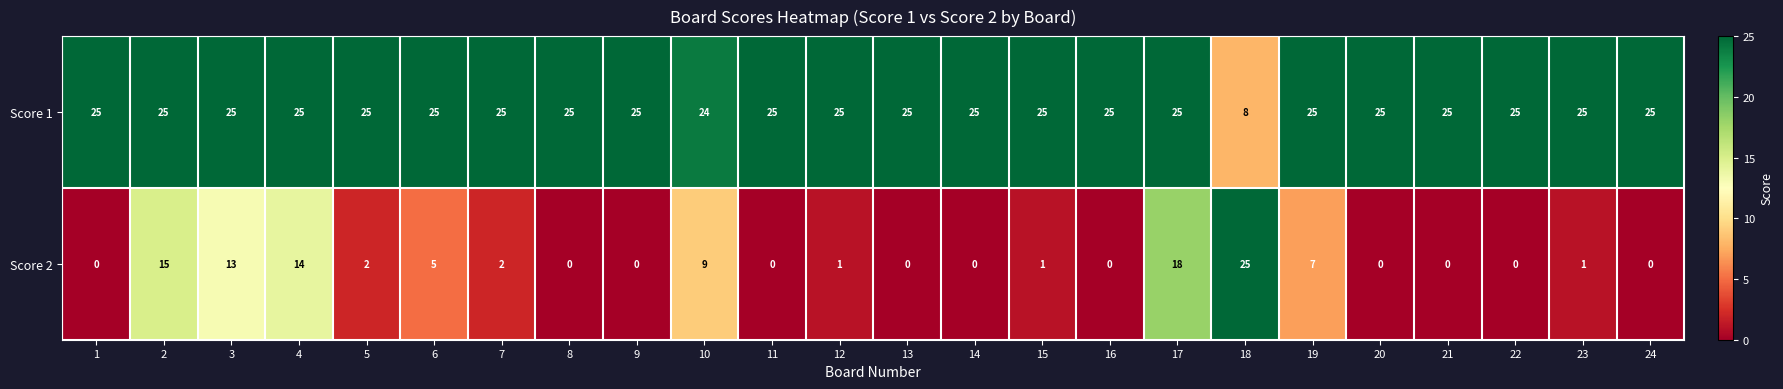

How many data points does each series have?

24